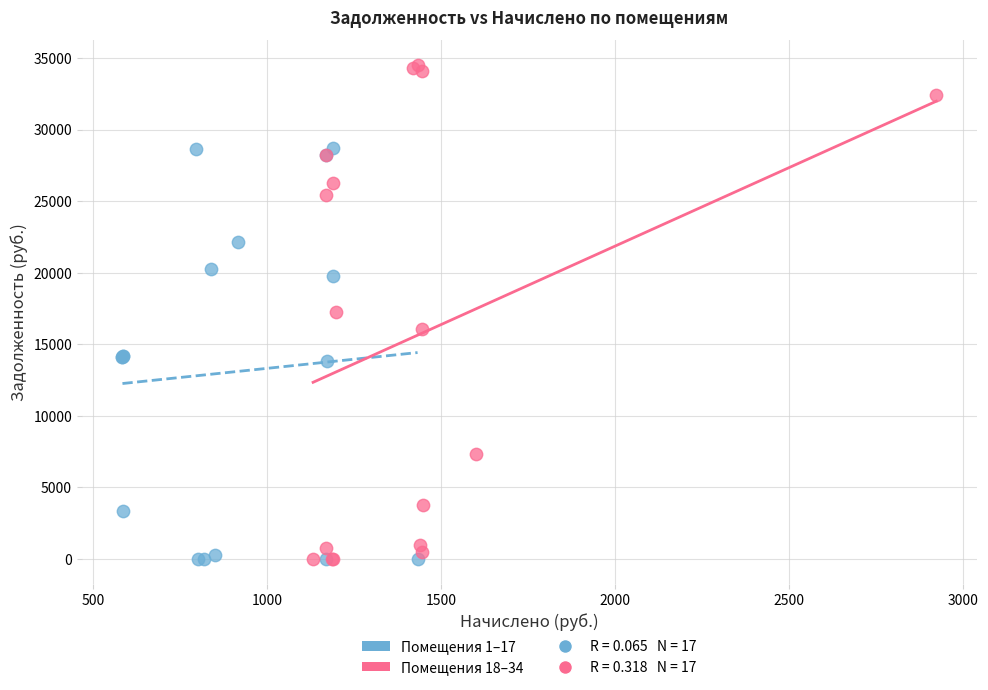

Which series contains the highest Y value?

Помещения 18–34